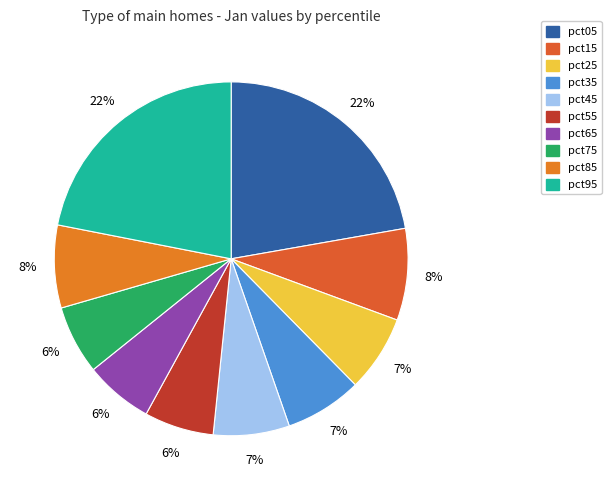

Rank the categories by value from lowest to highest.

pct65, pct75, pct55, pct45, pct25, pct35, pct85, pct15, pct95, pct05